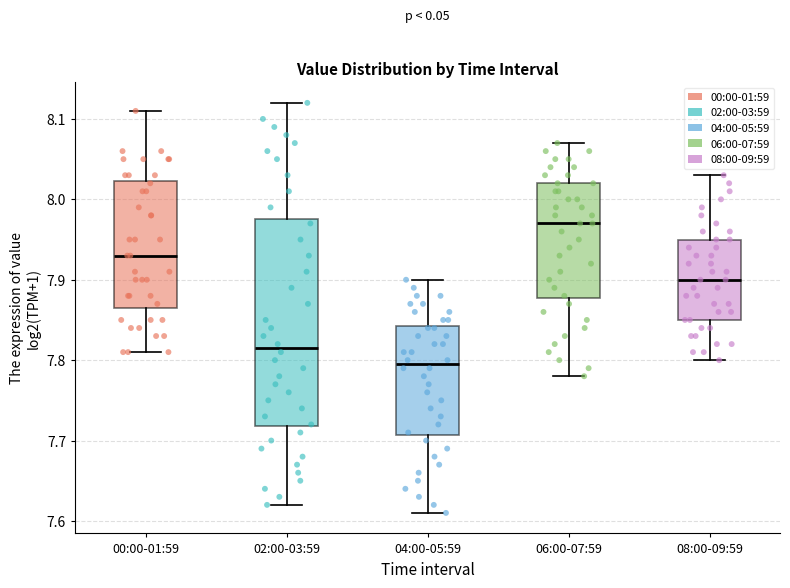

Which box has the highest median line?

06:00-07:59